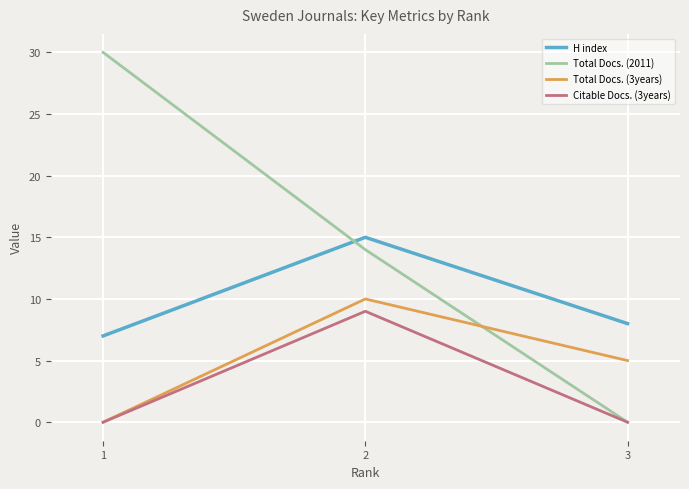

Is the value of H index at 3 greater than the value of Citable Docs. (3years) at 2?

No